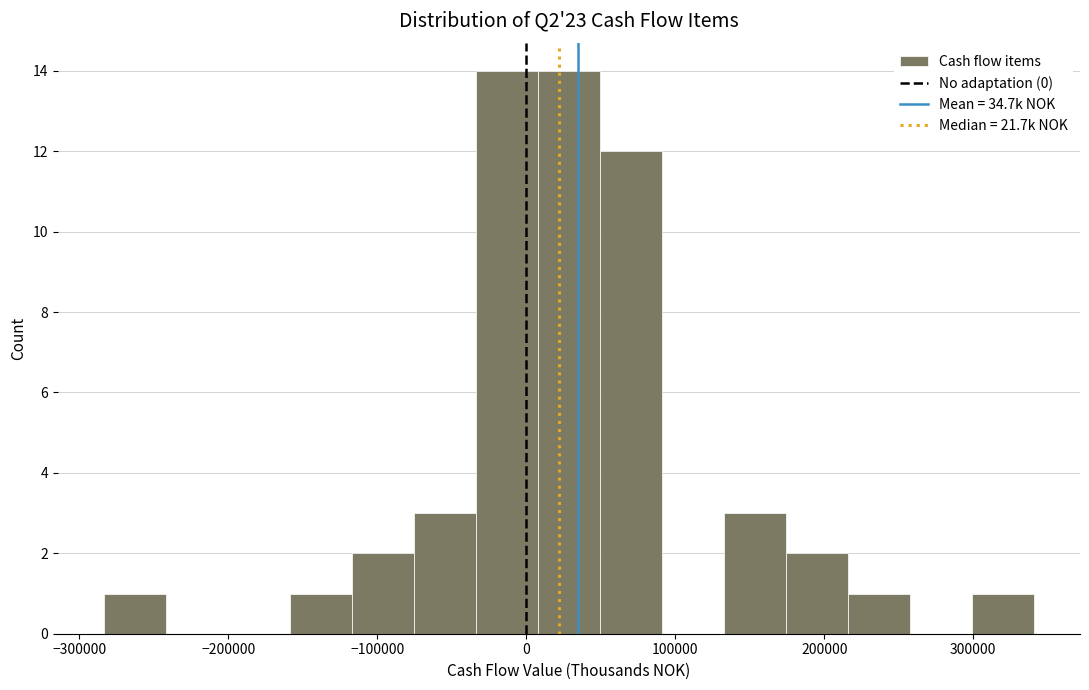

Reading left to right, transcribe this chart: for each bar, give the range it covers on the x-axis and its height. Neither the bar edges nor the heights are printed on the chart, so give them approximately, as read against the axes.

-280000 to -240000: 1
-240000 to -200000: 0
-200000 to -160000: 0
-160000 to -120000: 1
-120000 to -80000: 2
-80000 to -30000: 3
-30000 to 10000: 14
10000 to 50000: 14
50000 to 90000: 12
90000 to 130000: 0
130000 to 170000: 3
170000 to 220000: 2
220000 to 260000: 1
260000 to 300000: 0
300000 to 340000: 1